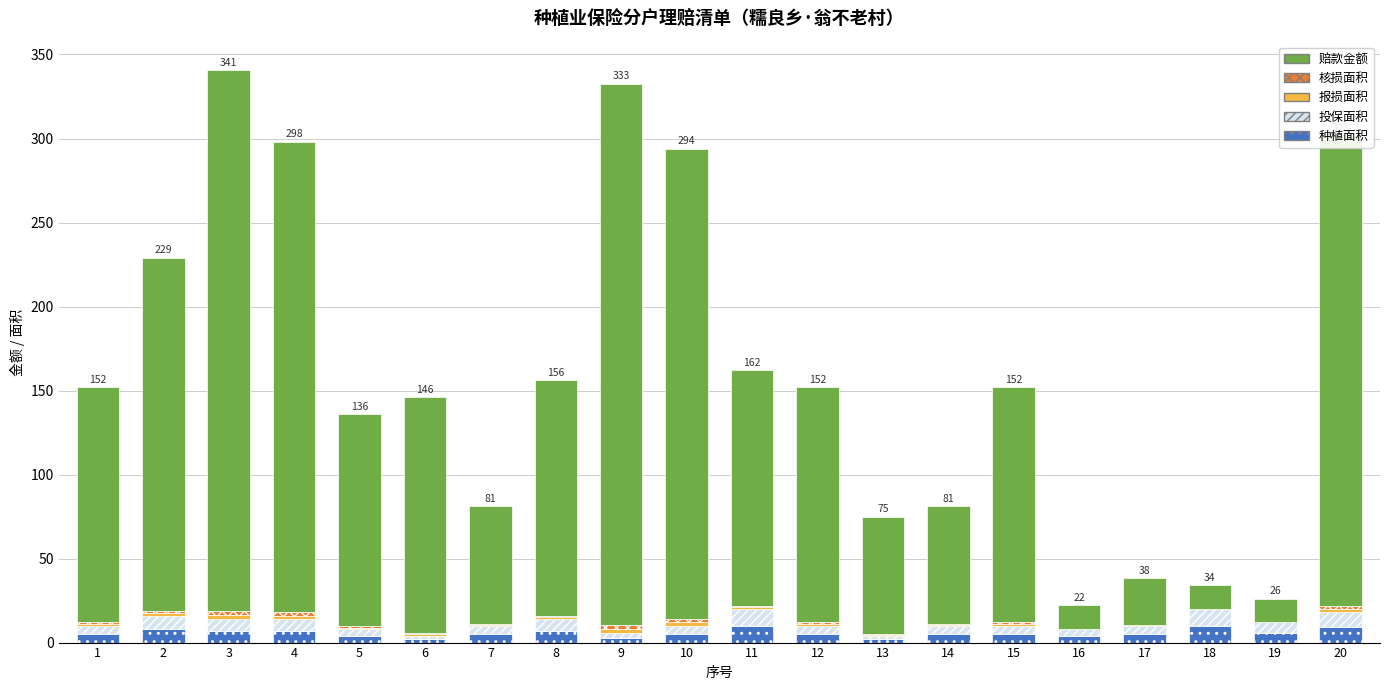

What is the highest value of the 种植面积 series?

10.0